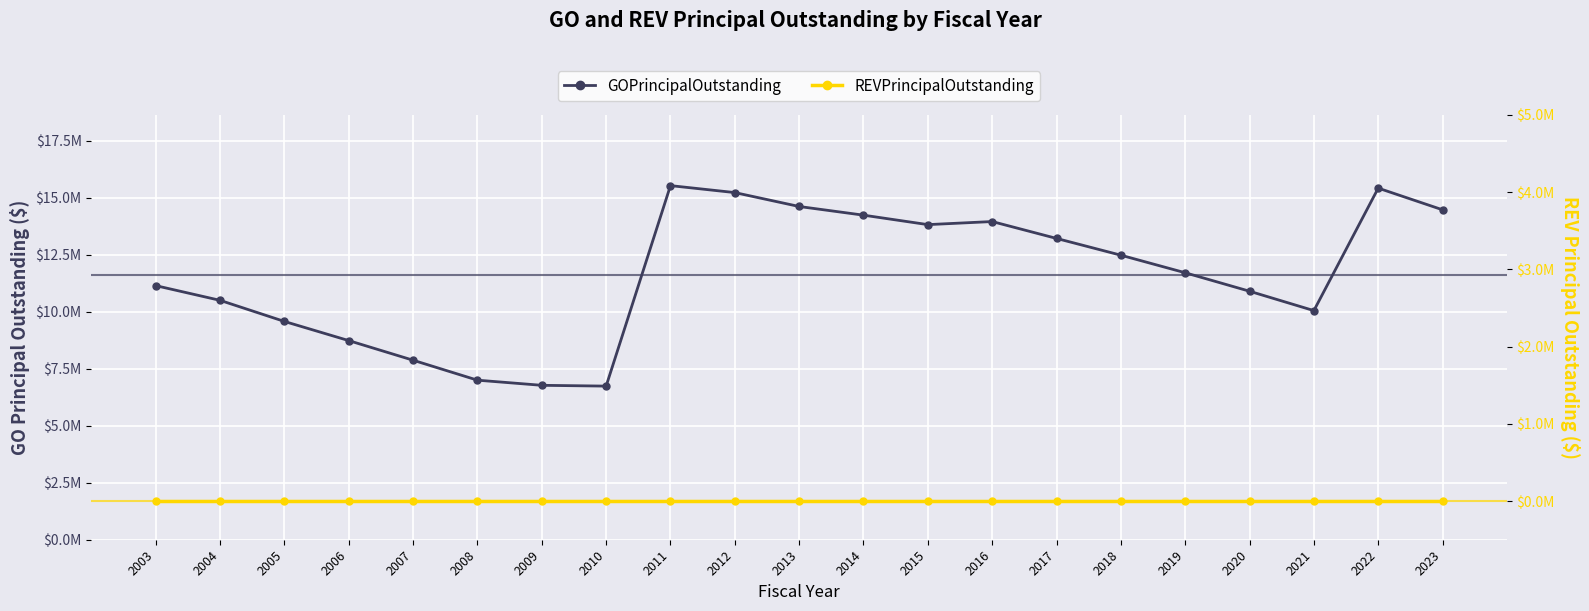

At which label is REVPrincipalOutstanding closest to 0?

2003